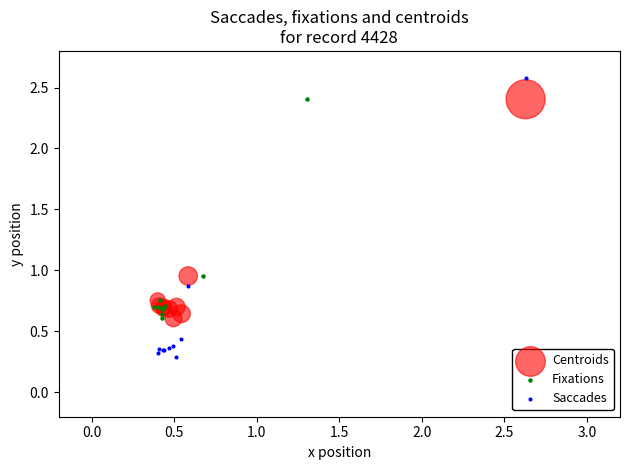

Which series reaches the minimum Y coordinate?

Saccades